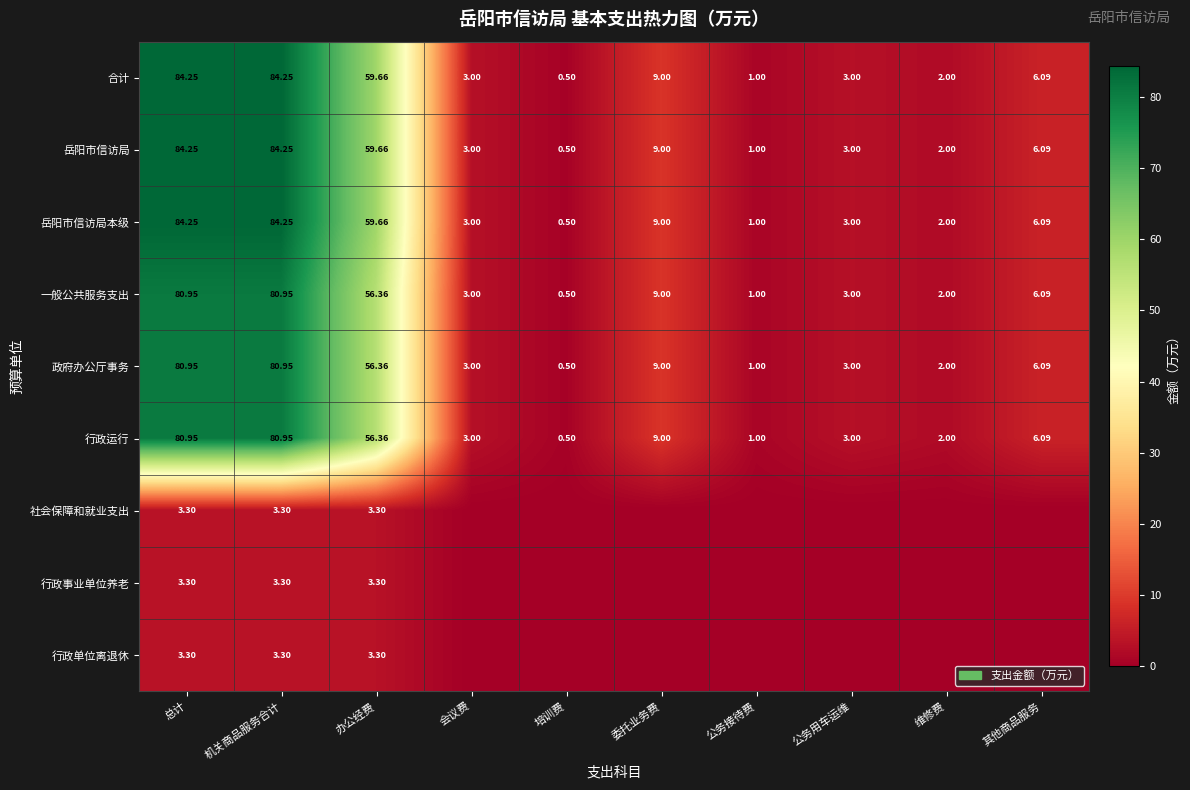

At how many categories does at least one series exceed 5?

5